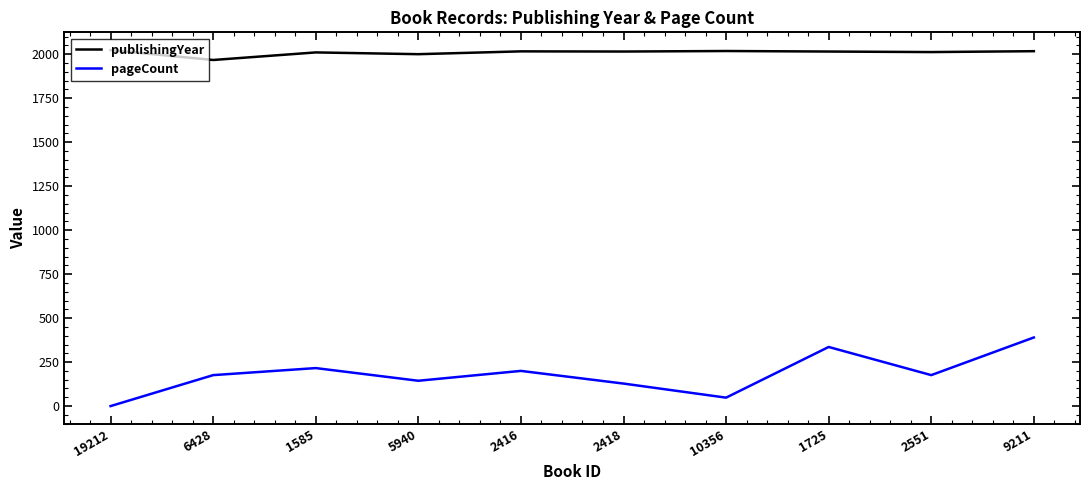

How many lines are shown in the chart?

2